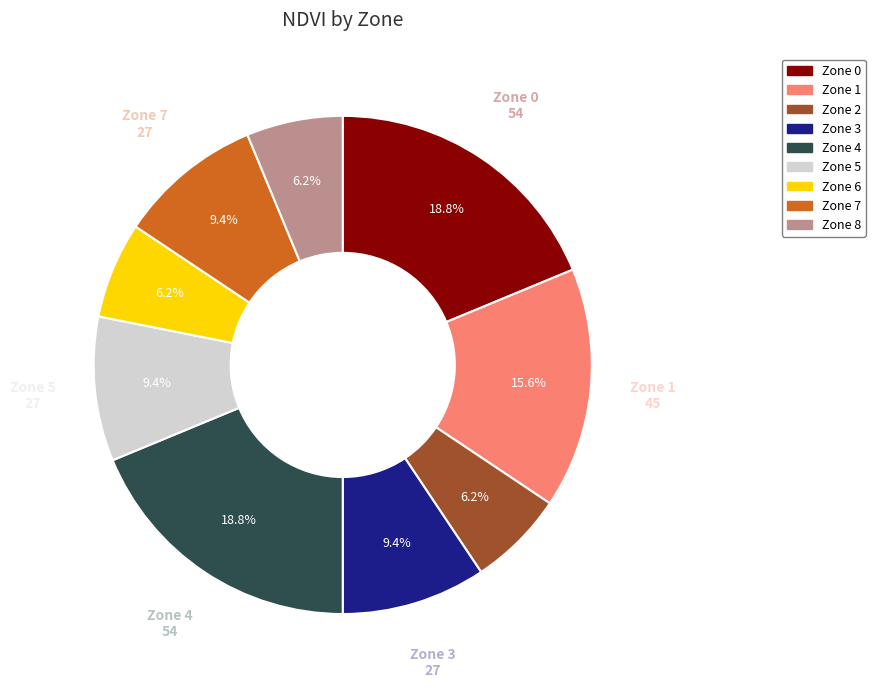

Is there any slice that represents more than half of the pie?

No